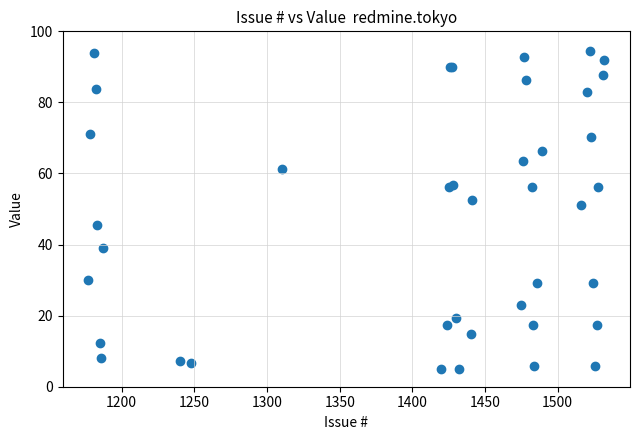

What Y value in the scatter plot is closest to 49?

51.0